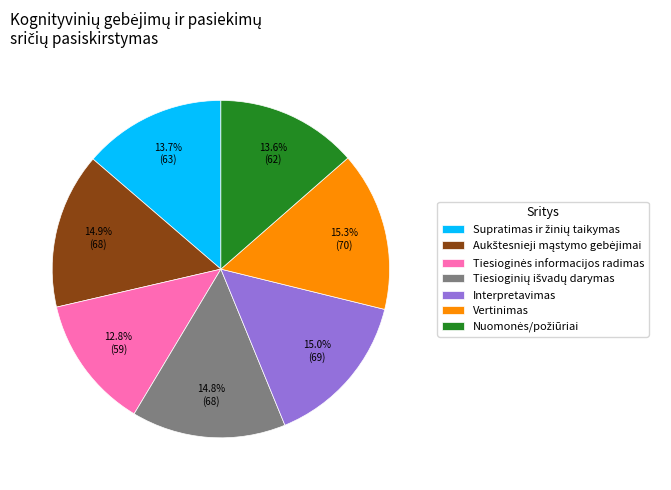

Is there a majority slice in this chart?

No